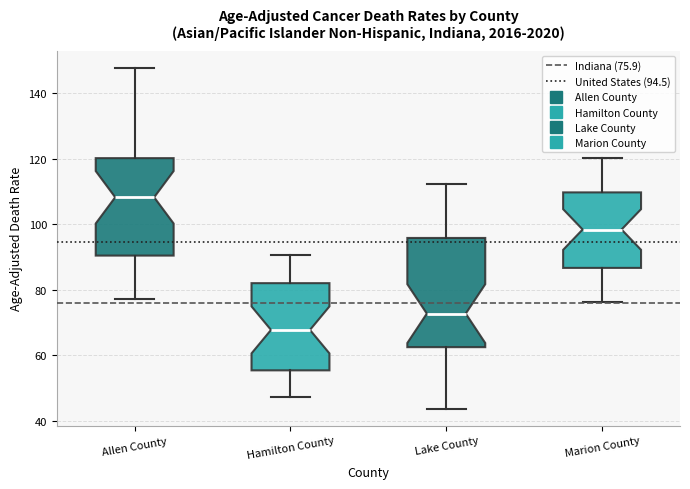

Where does the lower whisker of the box for Allen County end on the y-axis? The values are not printed on the chart, so give them approximately, as read against the axis.

78